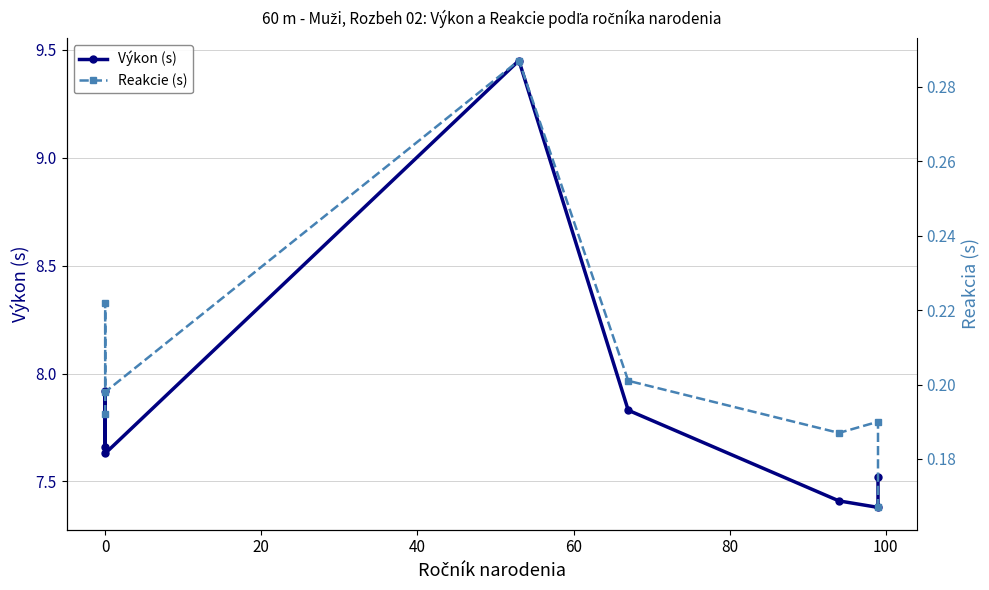

Count the number of categories in the chart.

8